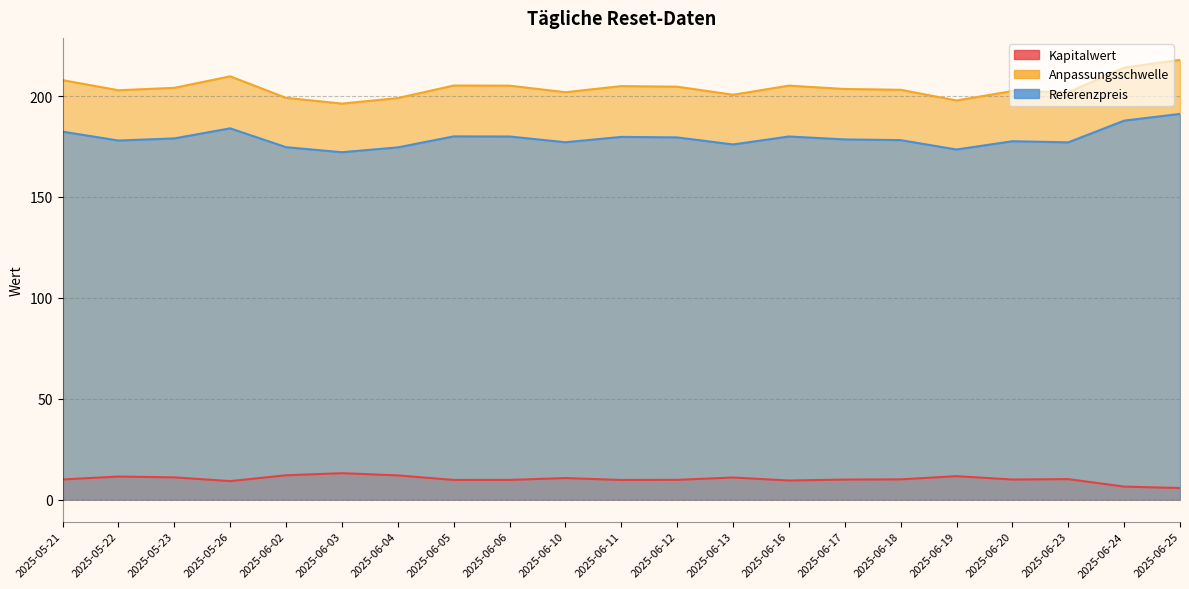

In Anpassungsschwelle, how many points are higher than both neighbors (excluding endpoints)?

5